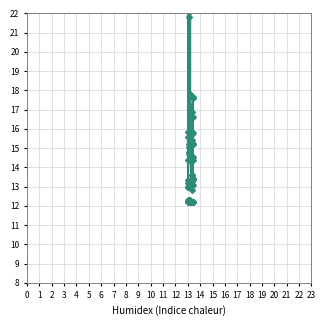

Which has a higher value, 8 or 3?

8